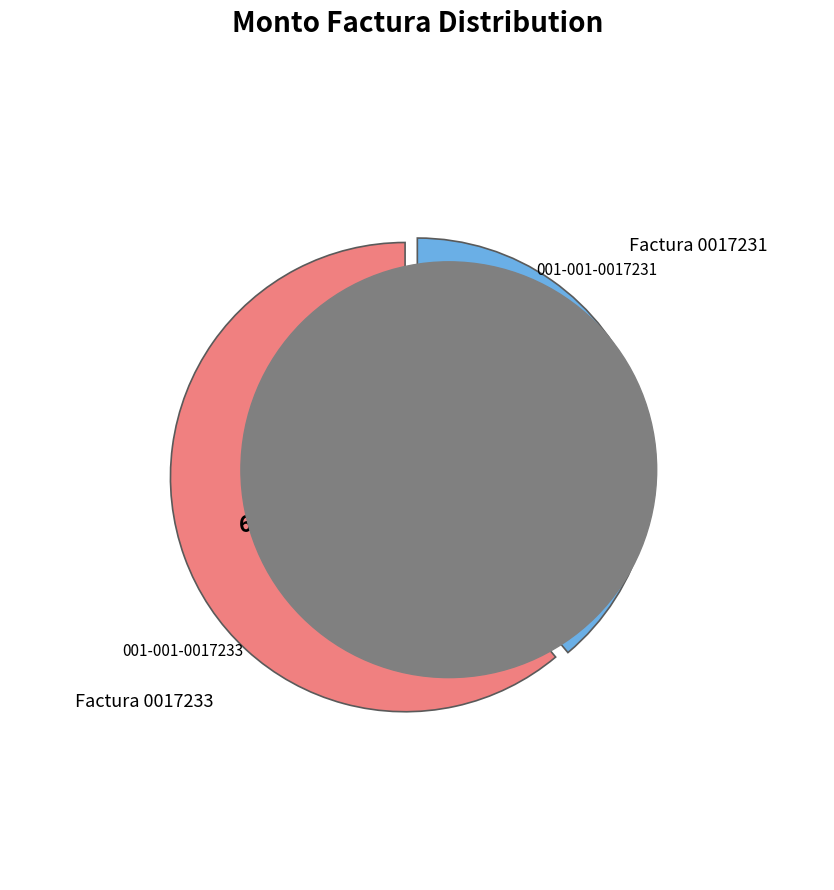

To the nearest percent, what is the difference between the 001-001-0017233 and 001-001-0017231 slice percentages?

22%